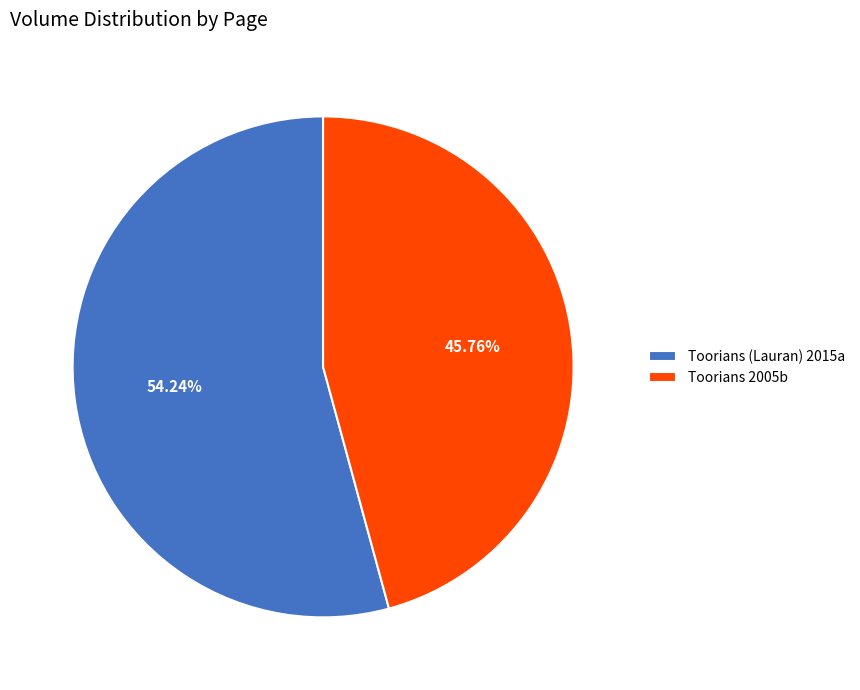

What percentage is the Toorians 2005b slice, to the nearest percent?

46%